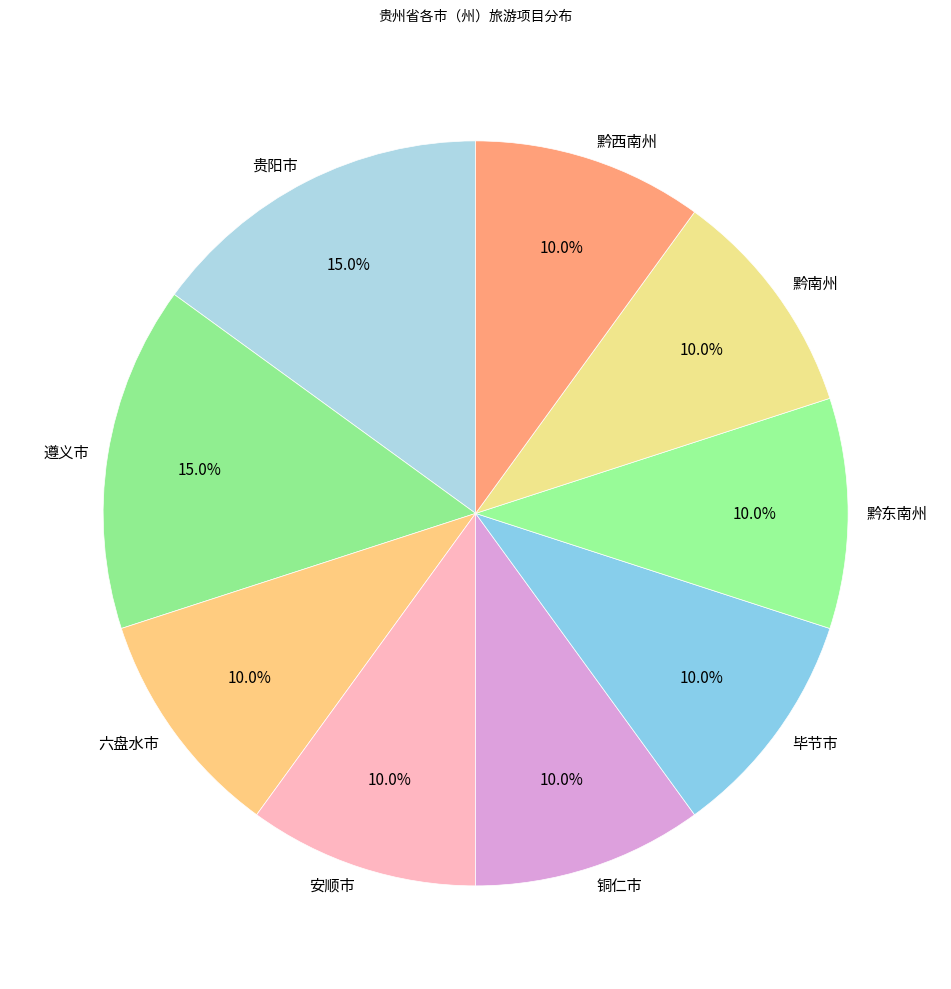

To the nearest percent, what is the average slice percentage?

11%